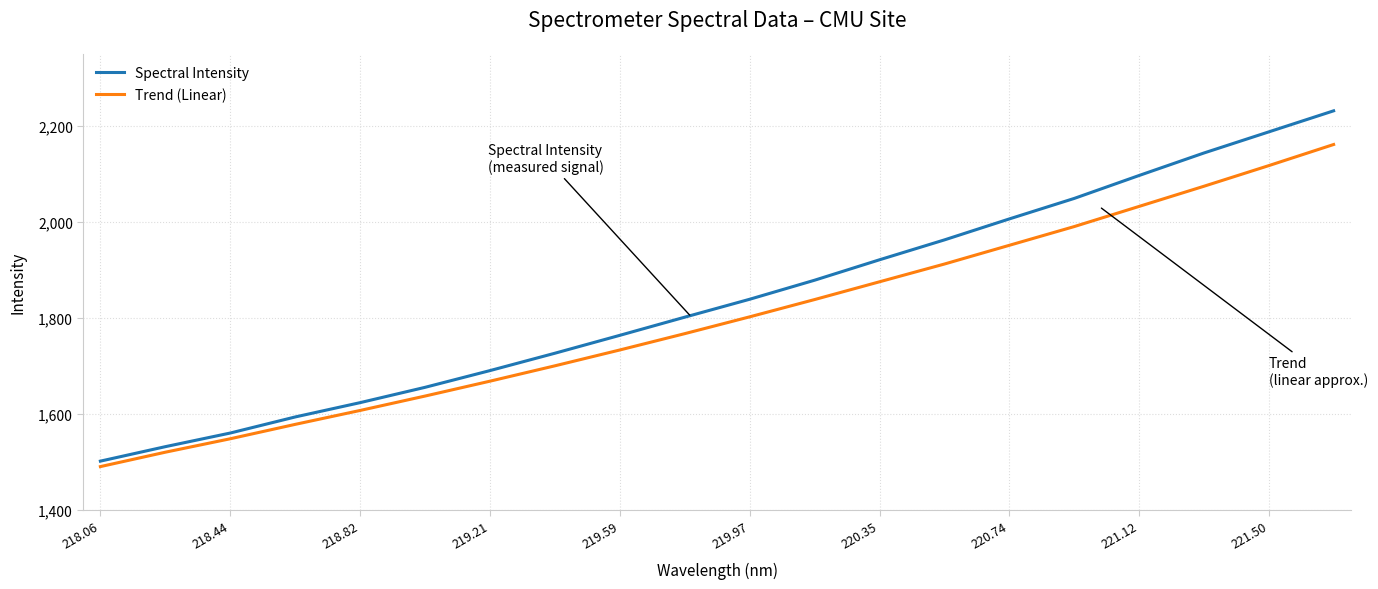

What is the minimum value for Trend (Linear)?

1490.0